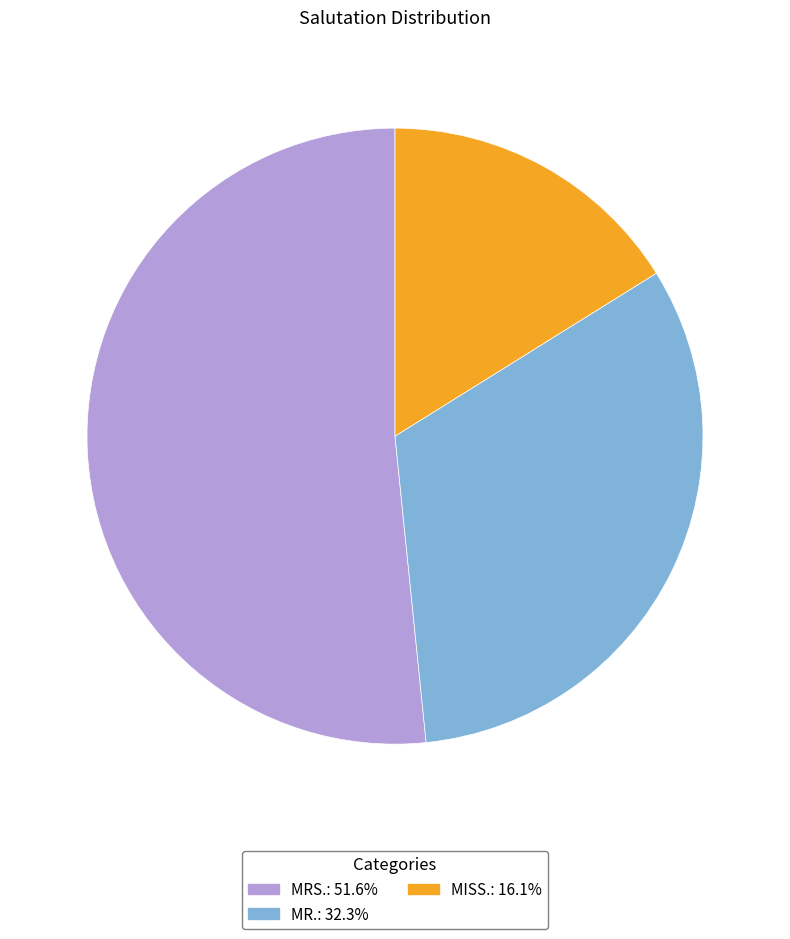

Which slice is the smallest?

MISS.